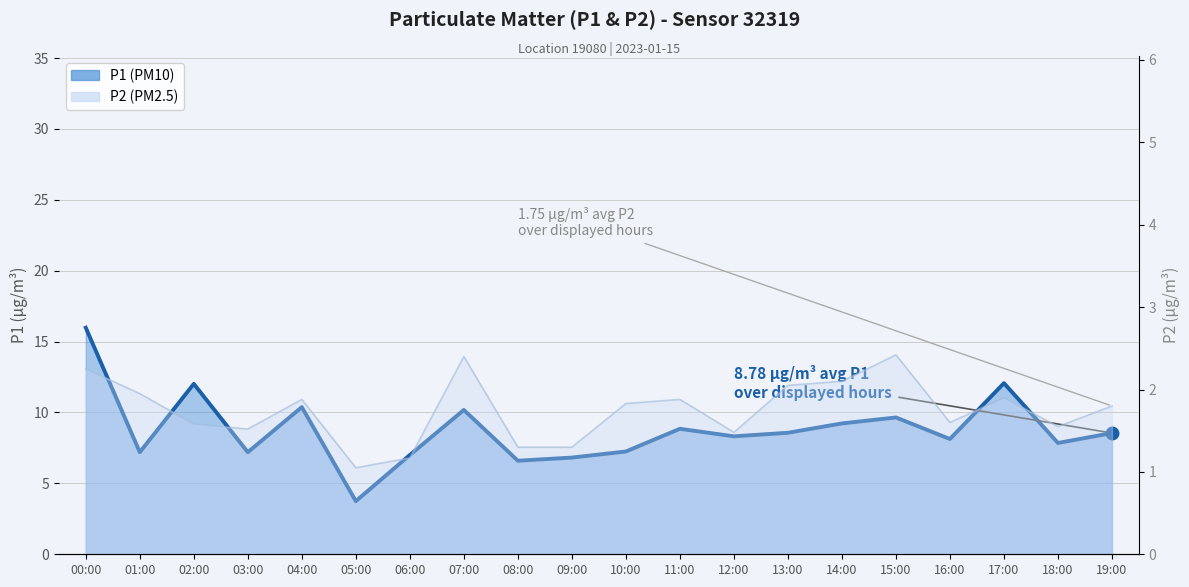

What is the sum of all P1 values?

175.6